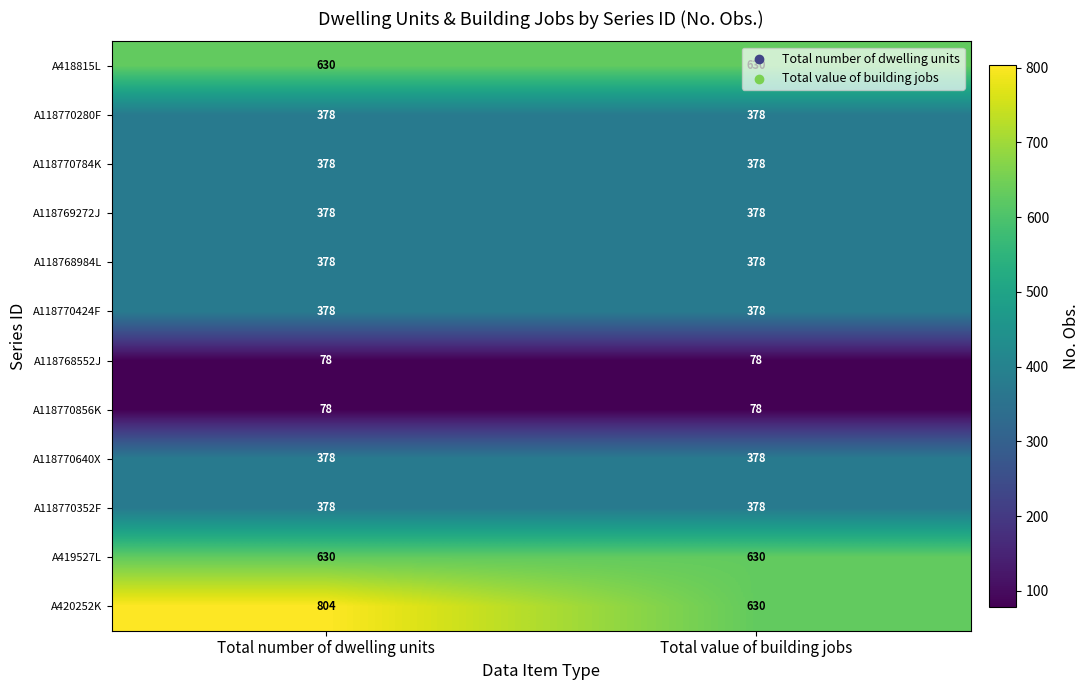

At which category is the sum across all series the highest?

Total number of dwelling units